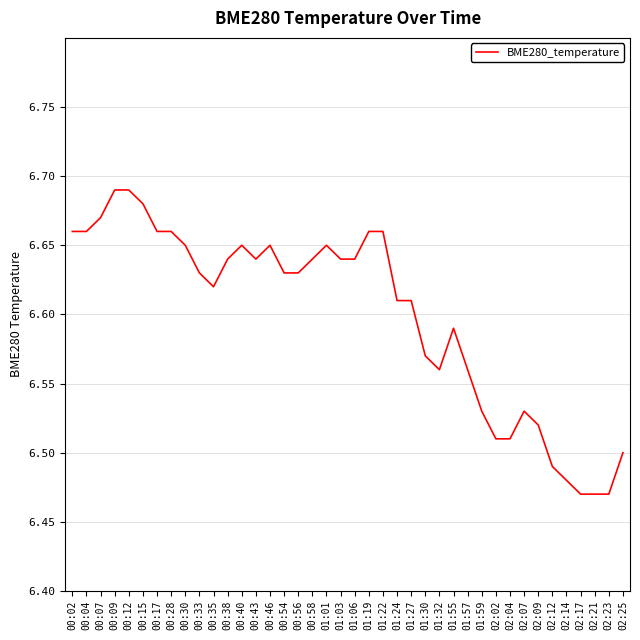

How many values are between 6 and 7?

40